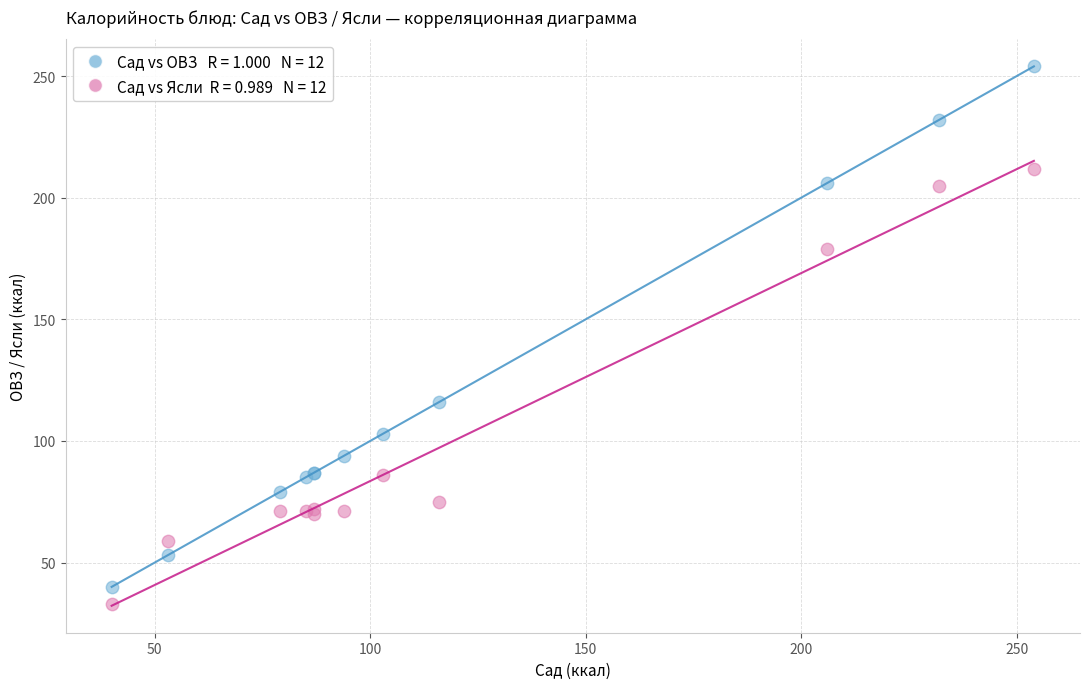

Across all series, what Y value is closest to 143?

116